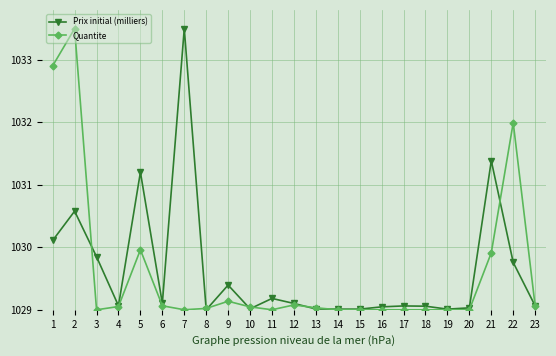

What is the minimum value for Quantite?

1029.0